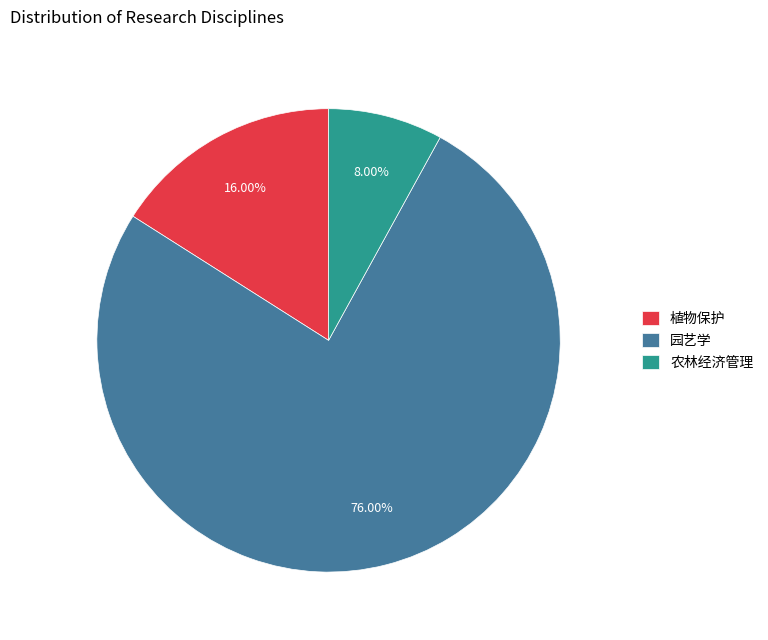

The 园艺学 slice represents 3% of the pie. True or false?

False